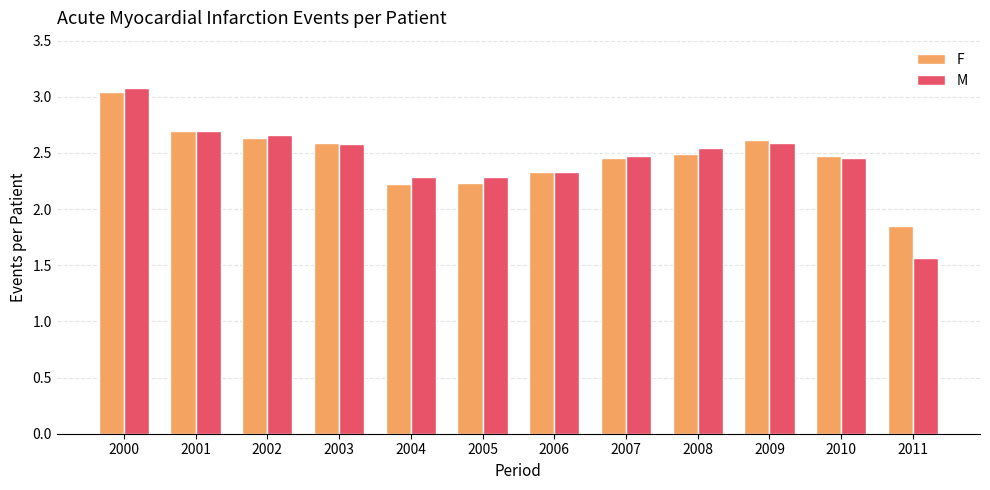

What is the sum of all M values?

29.5